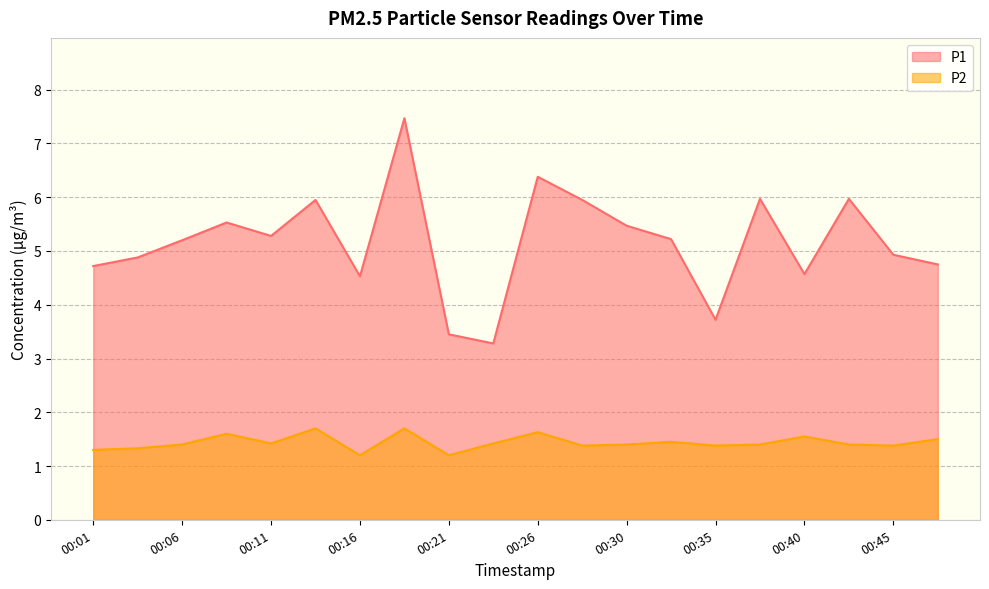

Is it true that P2 equals 0.3 at 00:43?

False